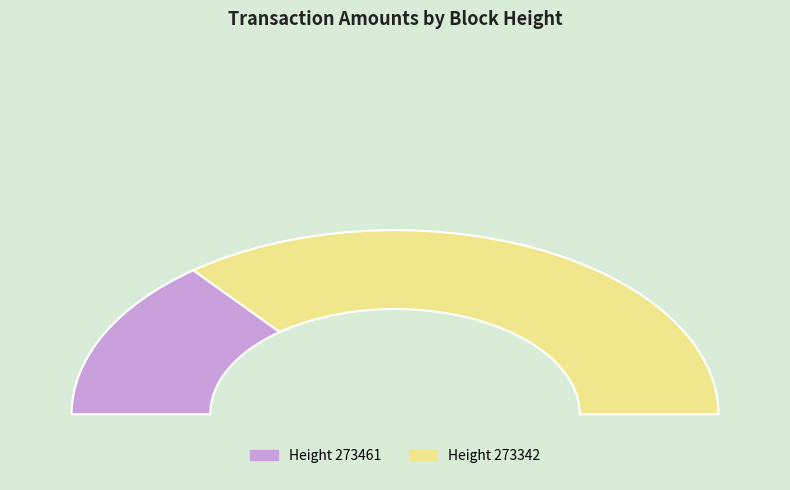

Combined, do 273461 and 273342 account for over 50%?

Yes